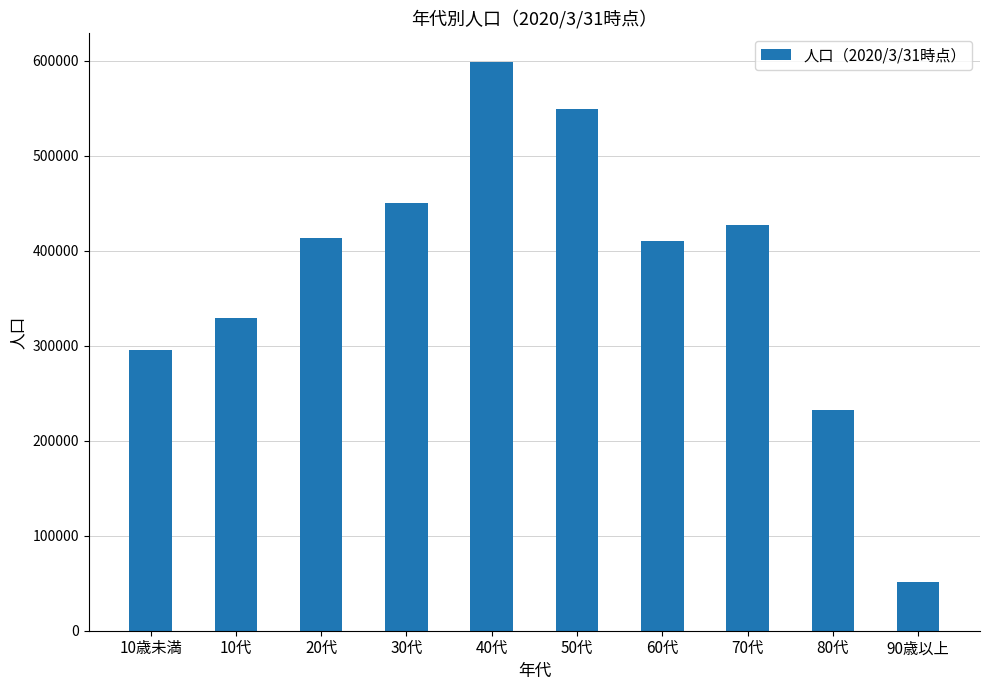

Is it true that the value at 40代 is 599136?

True